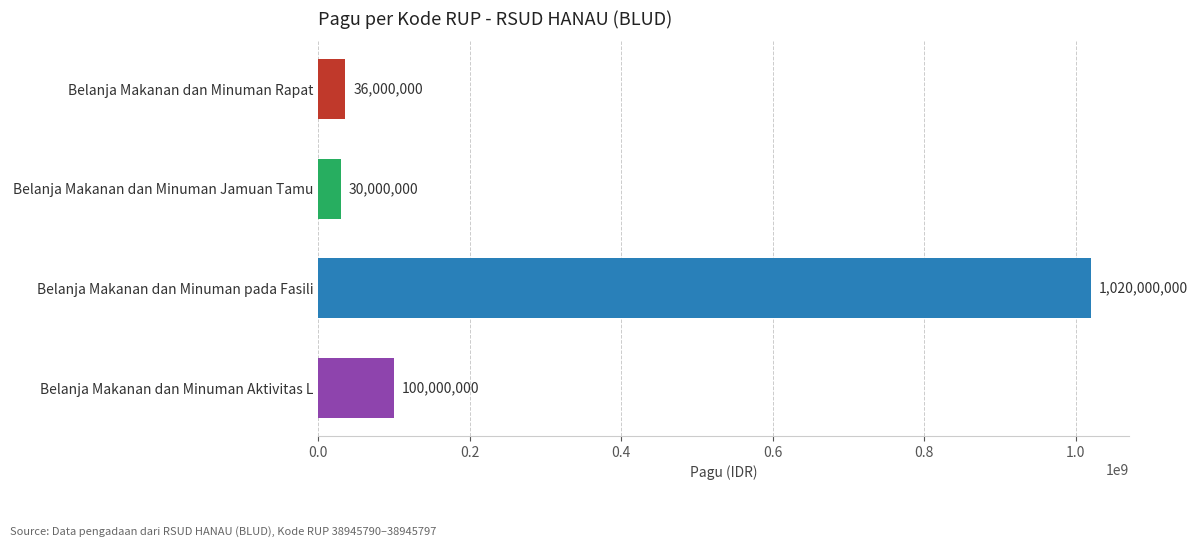

Where is the data nearest to the value 525000000?

Belanja Makanan dan Minuman Aktivitas L